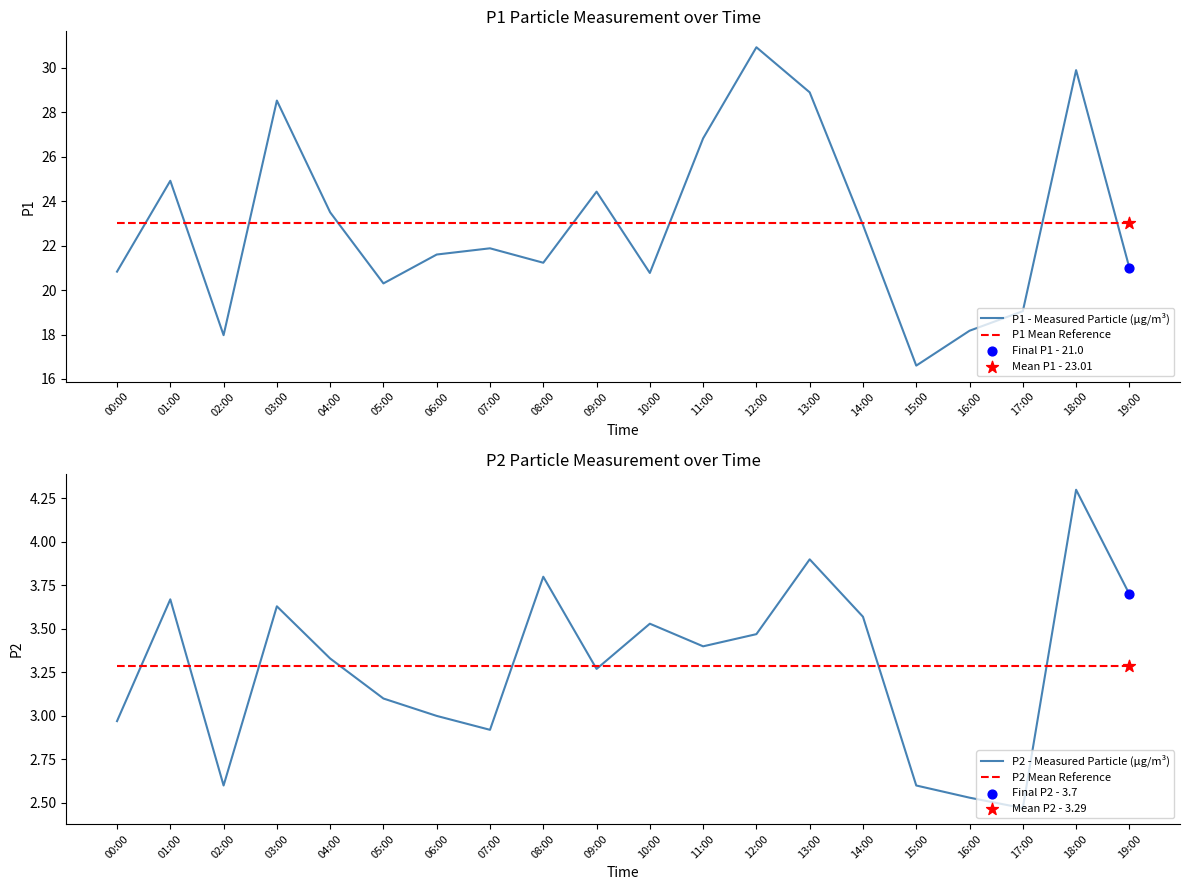

Is the value of P1 - Measured Particle (μg/m³) at 11:00 greater than the value of P1 Mean Reference at 10:00?

Yes